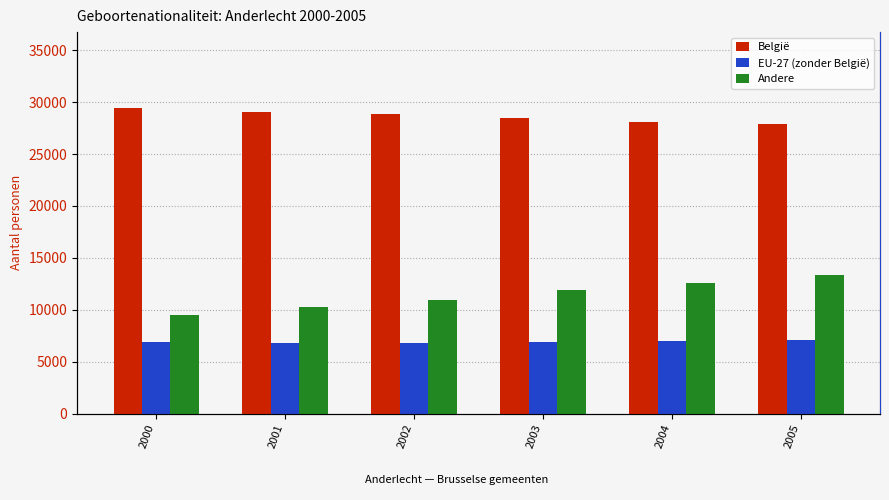

What is the value of the EU-27 (zonder België) bar at the 5th from the left?

6984